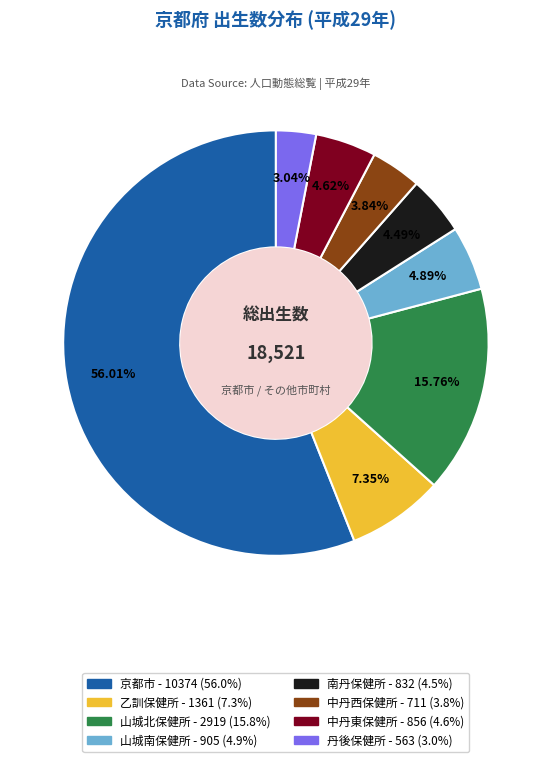

To the nearest percent, what is the difference between the largest and smallest slice percentages?

53%